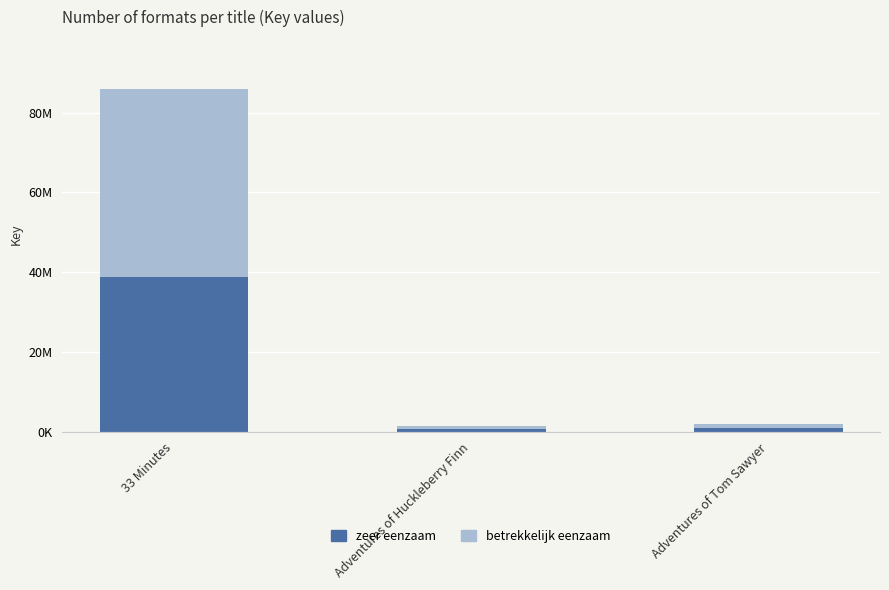

What position from the left is Adventures of Tom Sawyer?

3